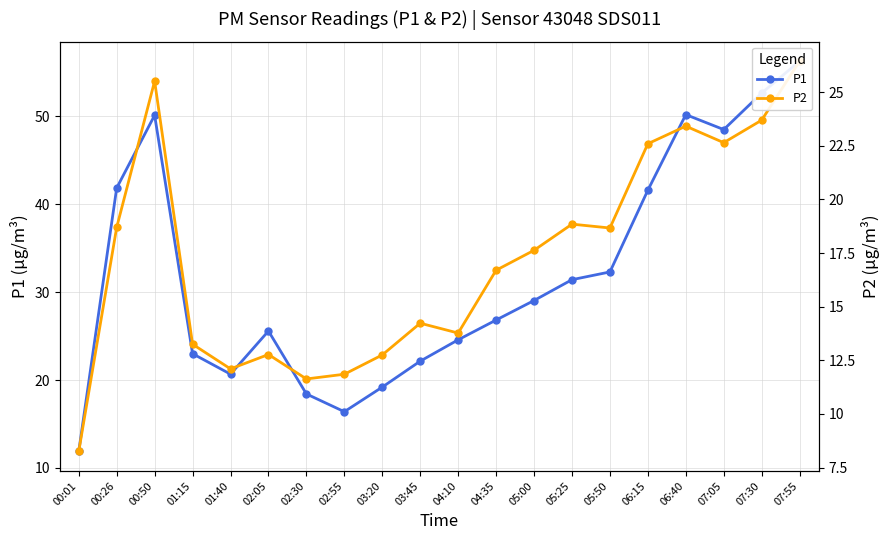

In P1, how many points are higher than both neighbors (excluding endpoints)?

3